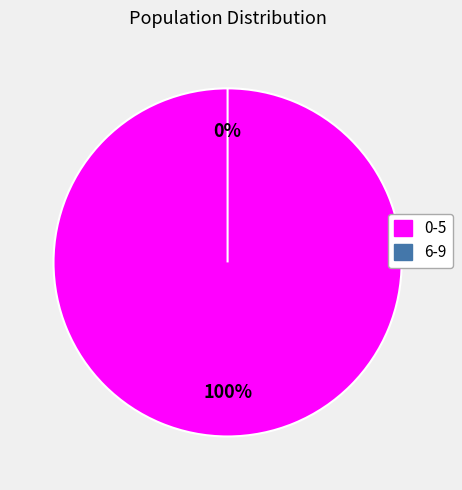

The 0-5 slice represents 100% of the pie. True or false?

True